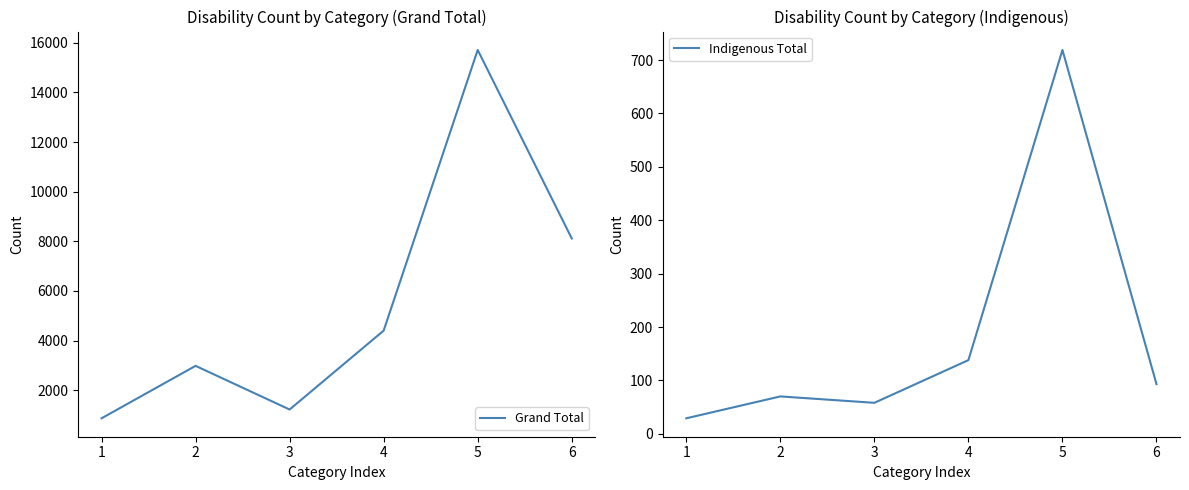

List the labels in order of Grand Total value, largest first.

5, 6, 4, 2, 3, 1